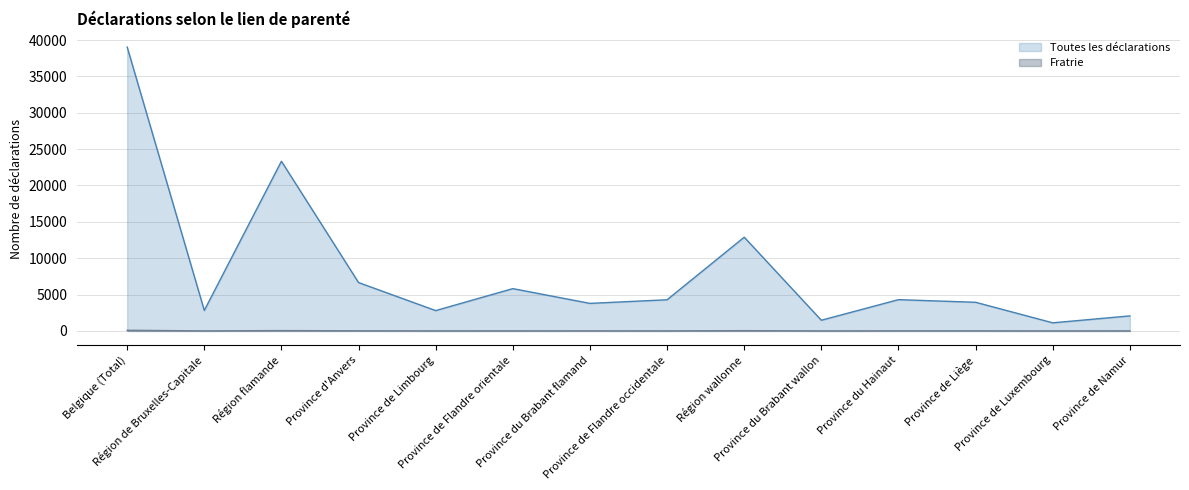

At how many categories does at least one series exceed 26986?

1